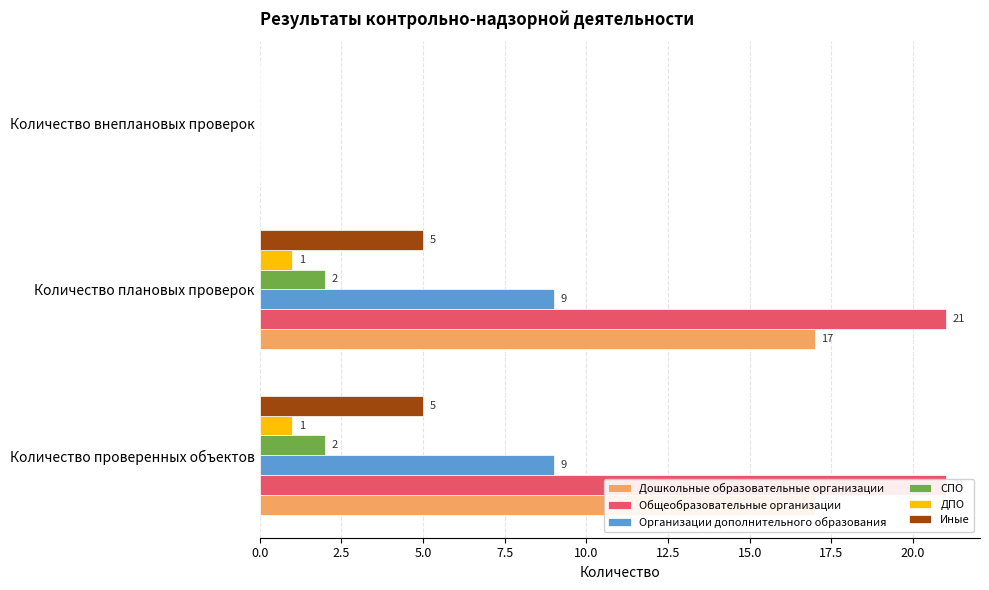

True or false: Общеобразовательные организации has a value of 34 at Количество проверенных объектов.

False